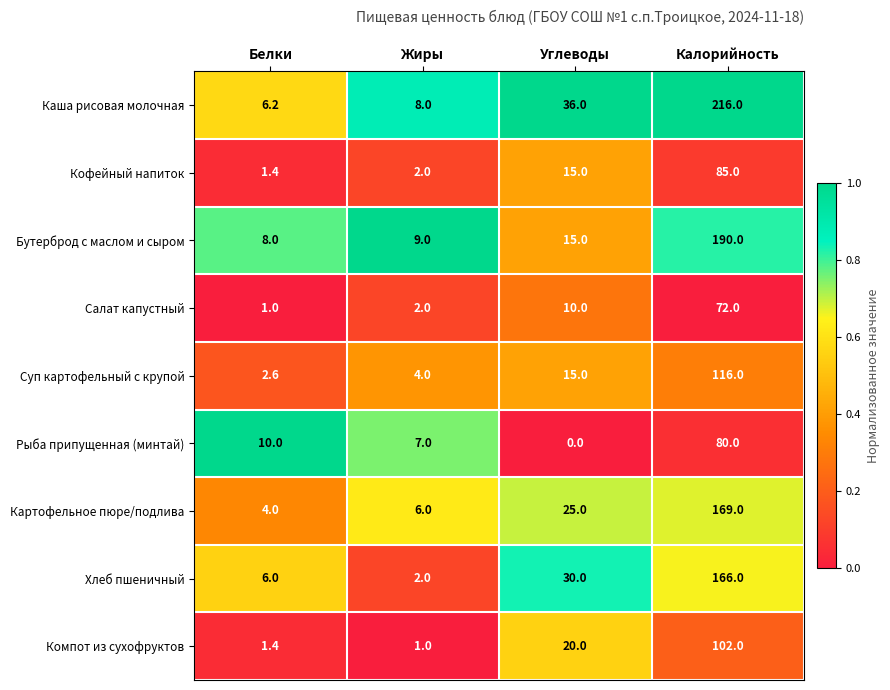

What is the approximate value of Картофельное пюре/подлива at Калорийность?

169.0